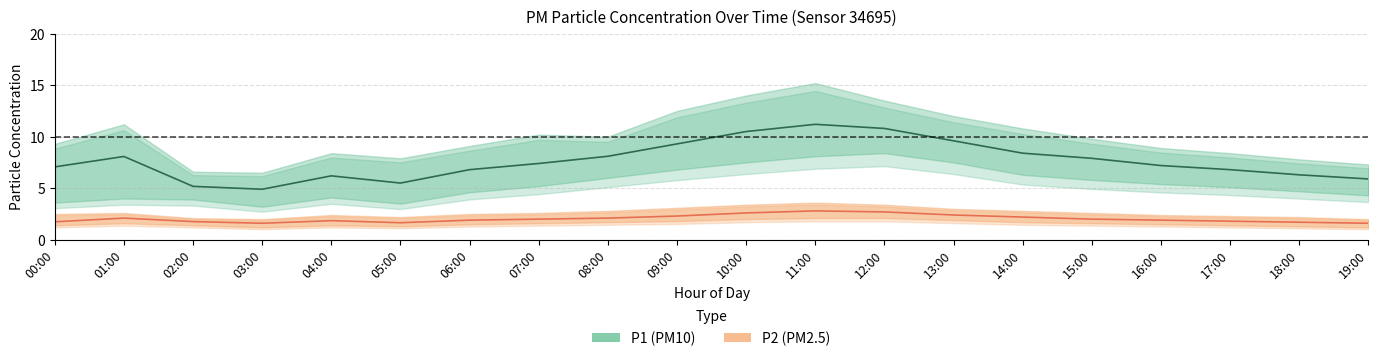

Reading left to right, transcribe all the data shown in this chart.

P1 (PM10): 7.1	8.1	5.2	4.9	6.2	5.5	6.8	7.4	8.1	9.3	10.5	11.2	10.8	9.6	8.4	7.9	7.2	6.8	6.3	5.9
P2 (PM2.5): 1.7	2.1	1.8	1.6	1.9	1.6	1.9	2.0	2.1	2.3	2.6	2.8	2.7	2.4	2.2	2.0	1.9	1.8	1.7	1.6